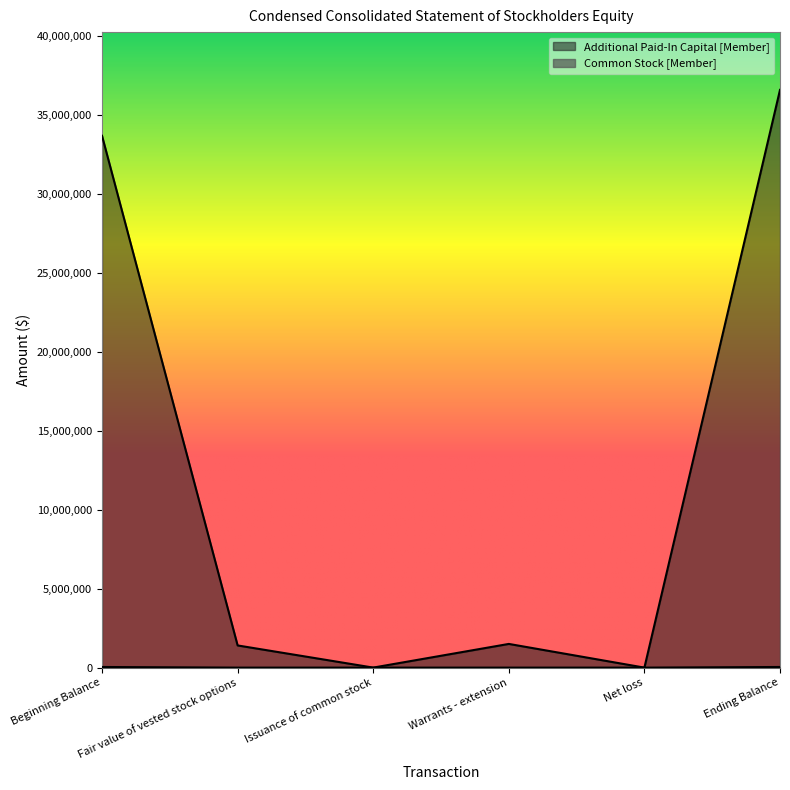

Between Fair value of vested stock options and Issuance of common stock, which is larger?

Issuance of common stock